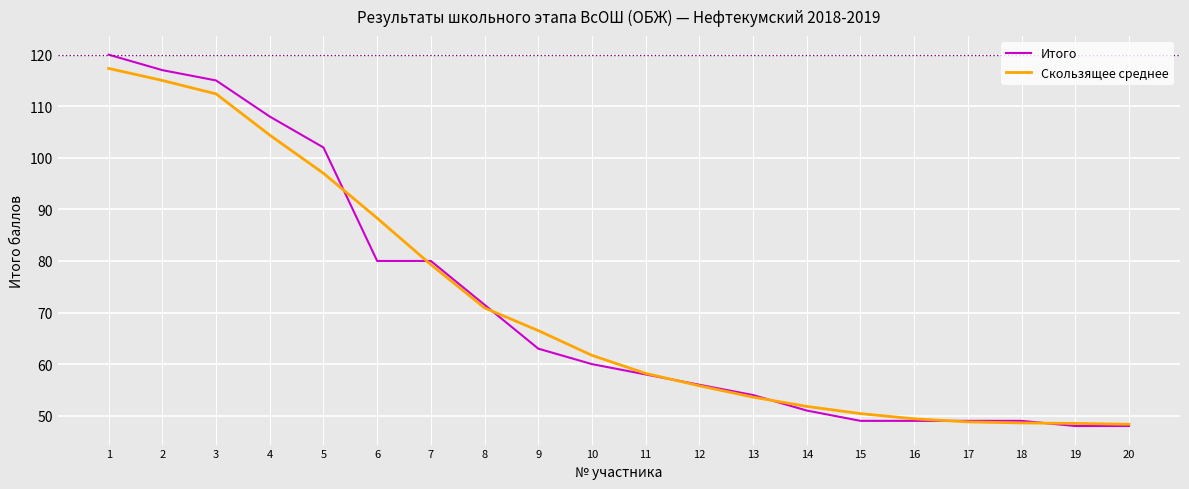

What is the average value of the Итого series?

71.4